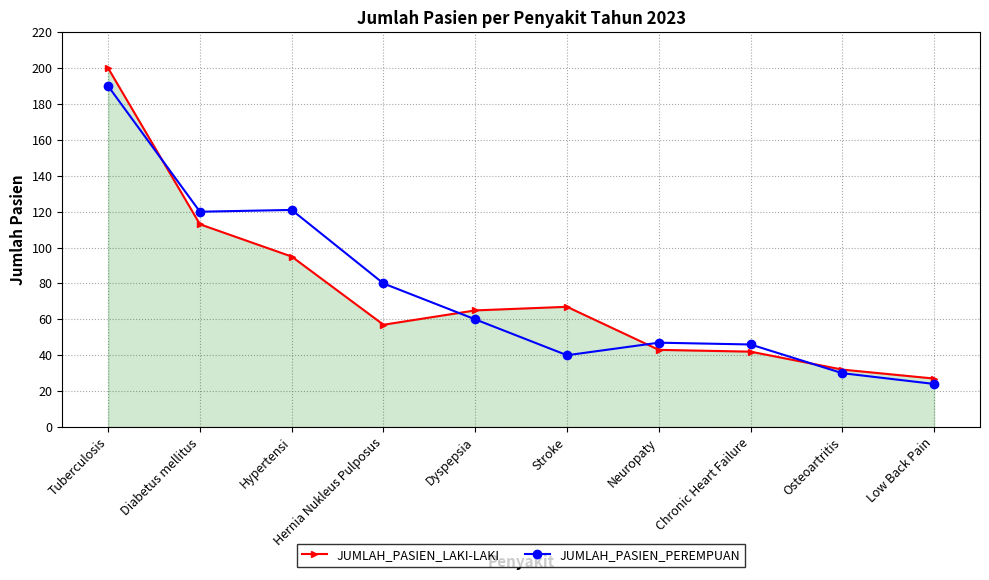

In JUMLAH_PASIEN_PEREMPUAN, how many points are lower than both neighbors (excluding endpoints)?

2